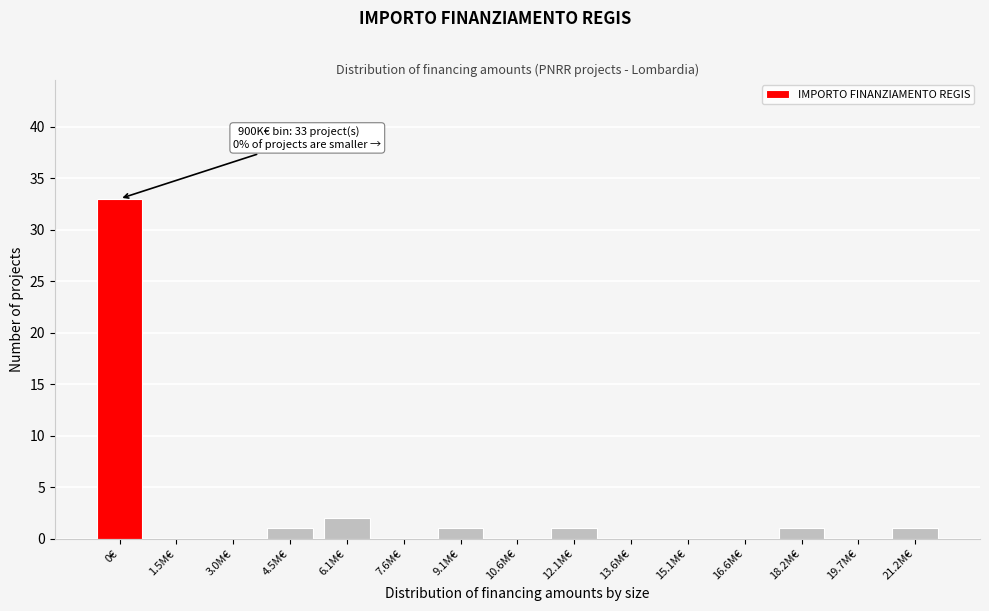

Reading left to right, extract all data points from this chart.

0€=33	1.5M€=0	3.0M€=0	4.5M€=1	6.1M€=2	7.6M€=0	9.1M€=1	10.6M€=0	12.1M€=1	13.6M€=0	15.1M€=0	16.6M€=0	18.2M€=1	19.7M€=0	21.2M€=1